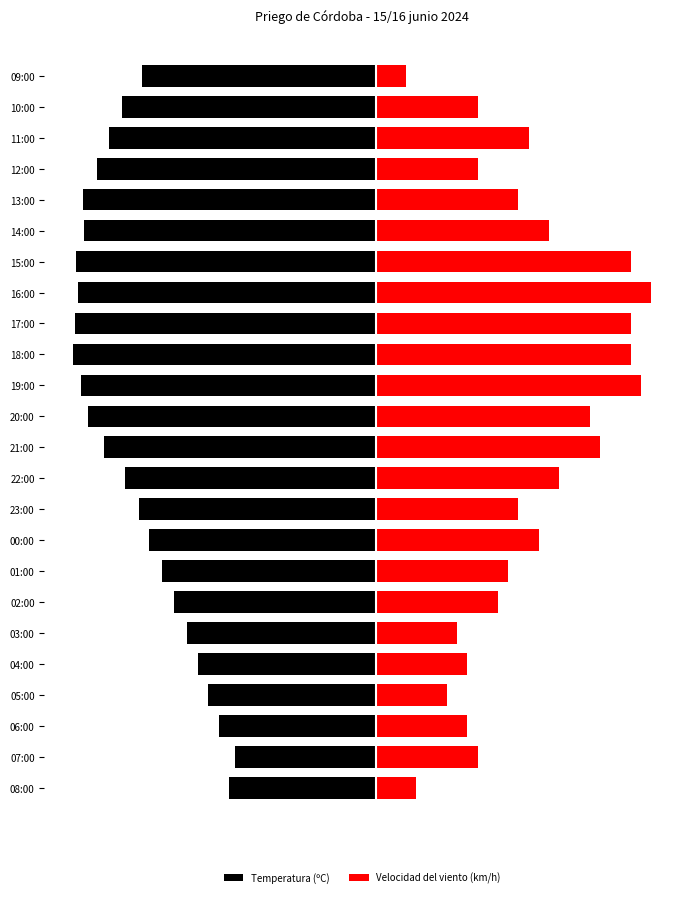

Rank the series by their average value, from highest to lowest.

Velocidad del viento (km/h), Temperatura (ºC)